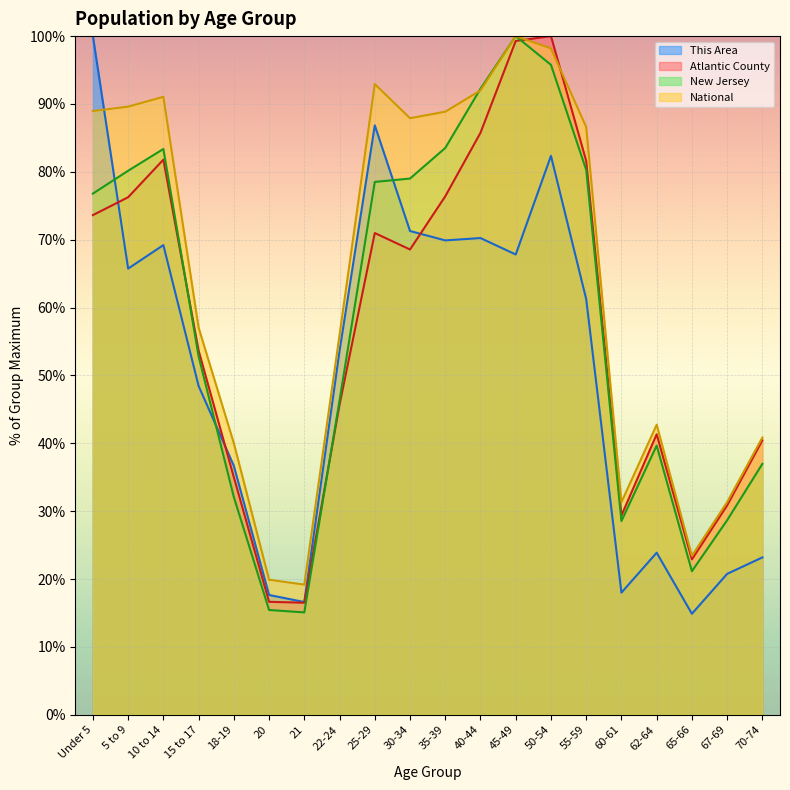

True or false: This Area has more than 2 interior local peaks.

True